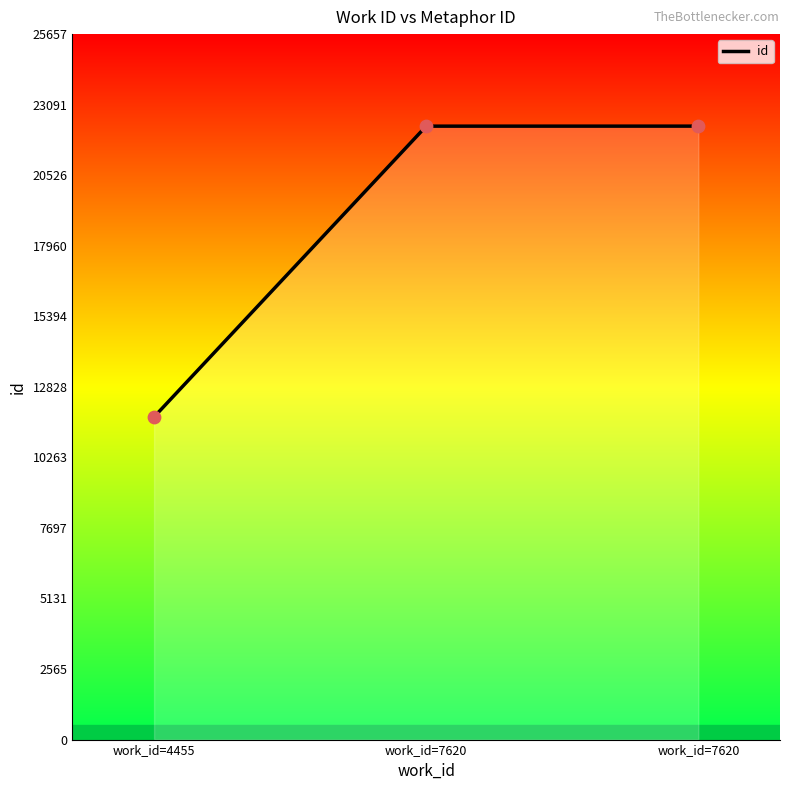

Approximately how many times larger is the value at work_id=7620 compared to work_id=4455?

1.9